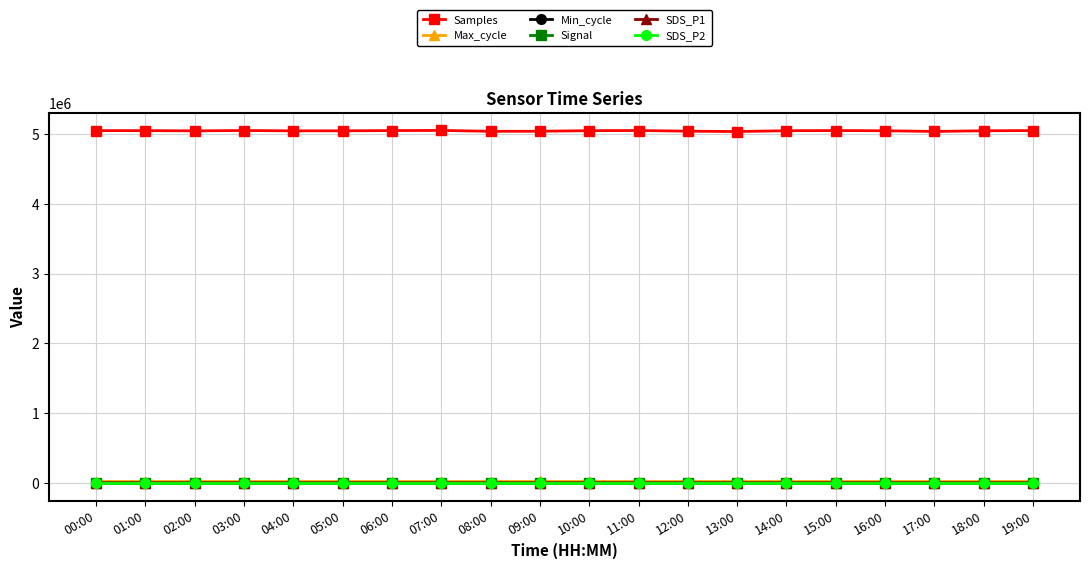

True or false: Samples and SDS_P1 cross at least once.

False